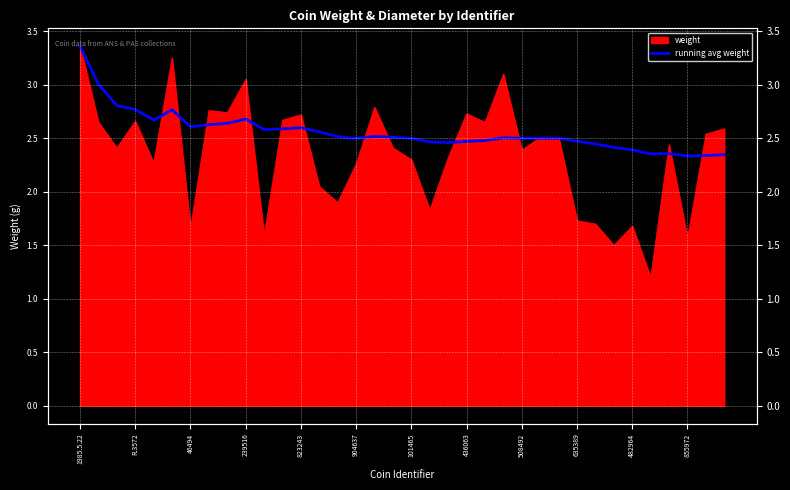

True or false: the data shows 3.7 at 13.

False